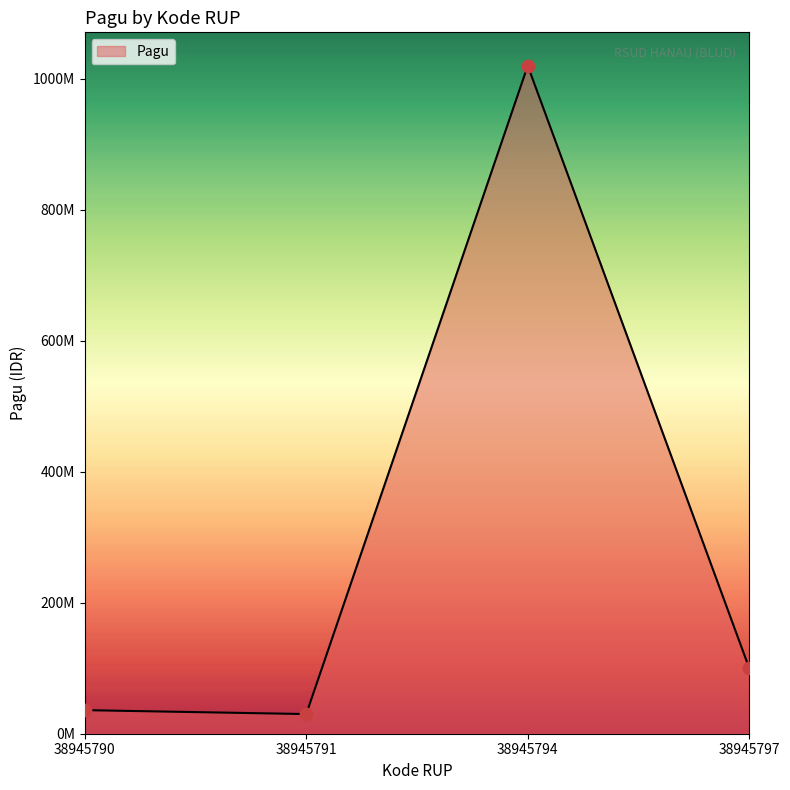

Approximately how many times larger is the value at 38945794 compared to 38945790?

28.3